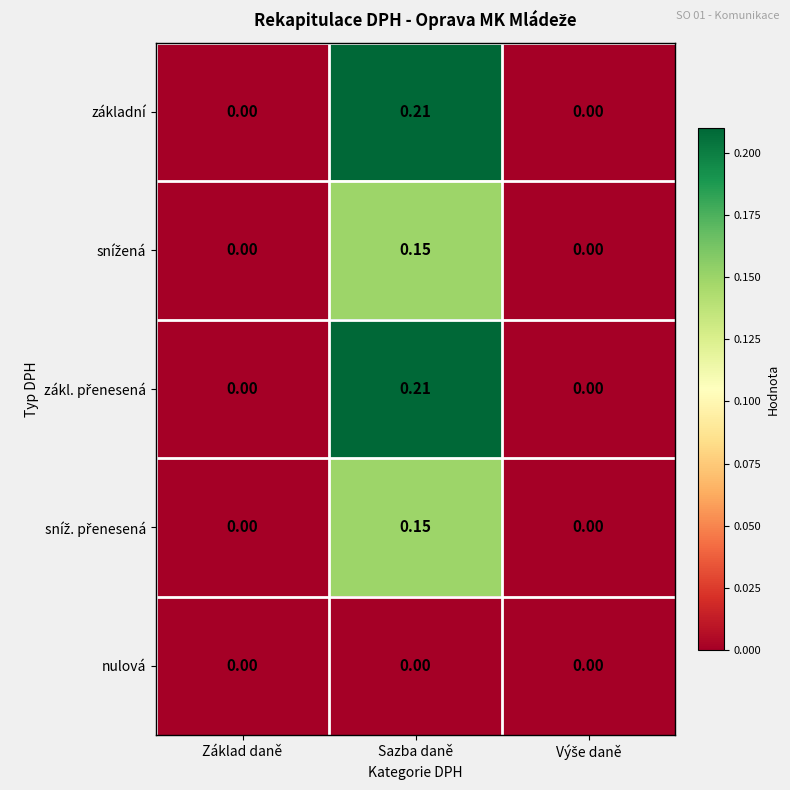

At which category is the sum across all series the highest?

Sazba daně